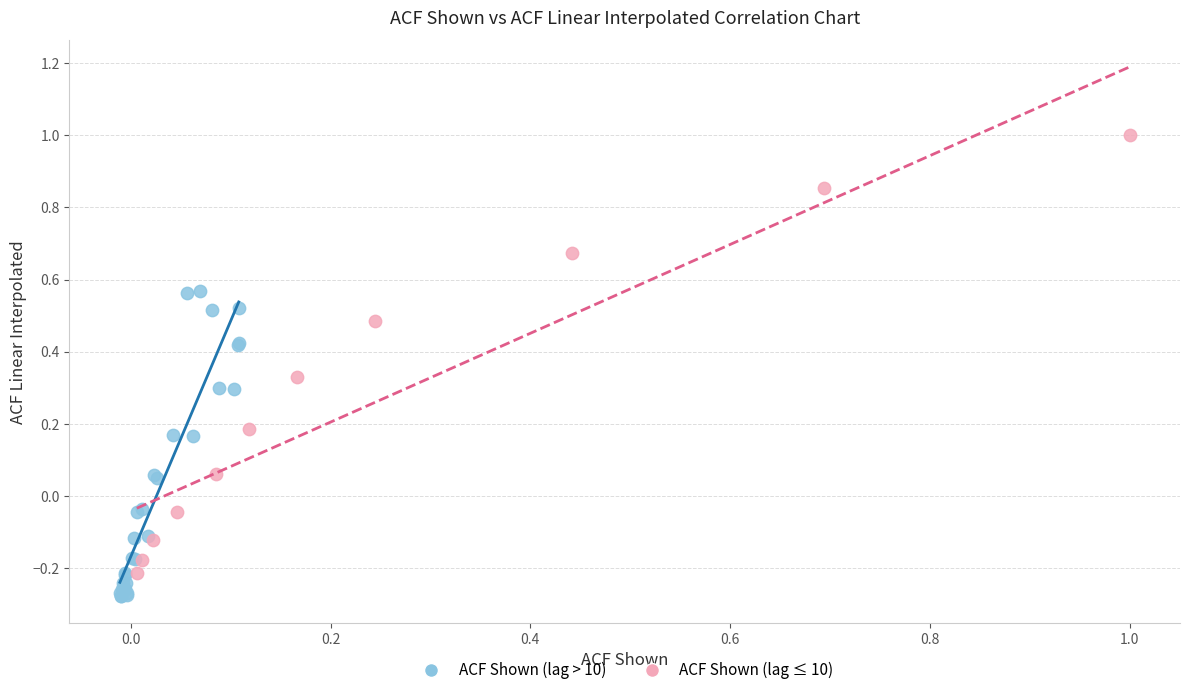

Which series has the widest spread of Y values?

ACF Shown (lag ≤ 10)